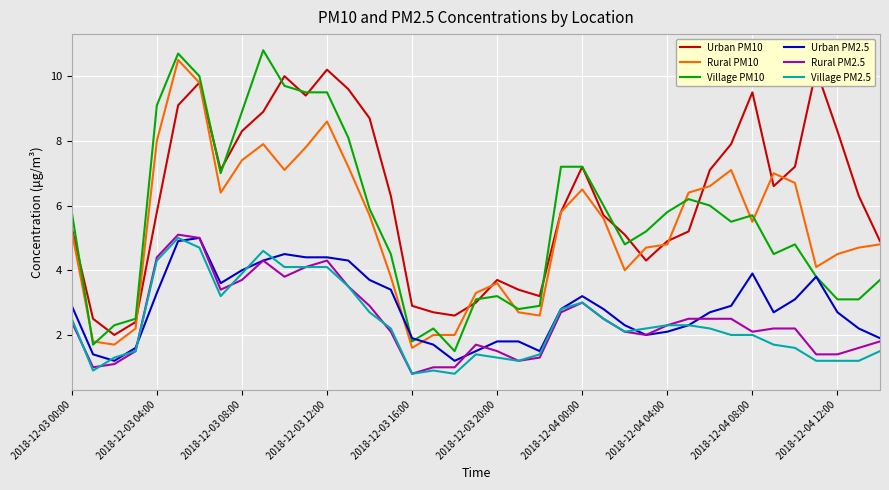

What is the spread (max minus min) of values at 30?

4.9